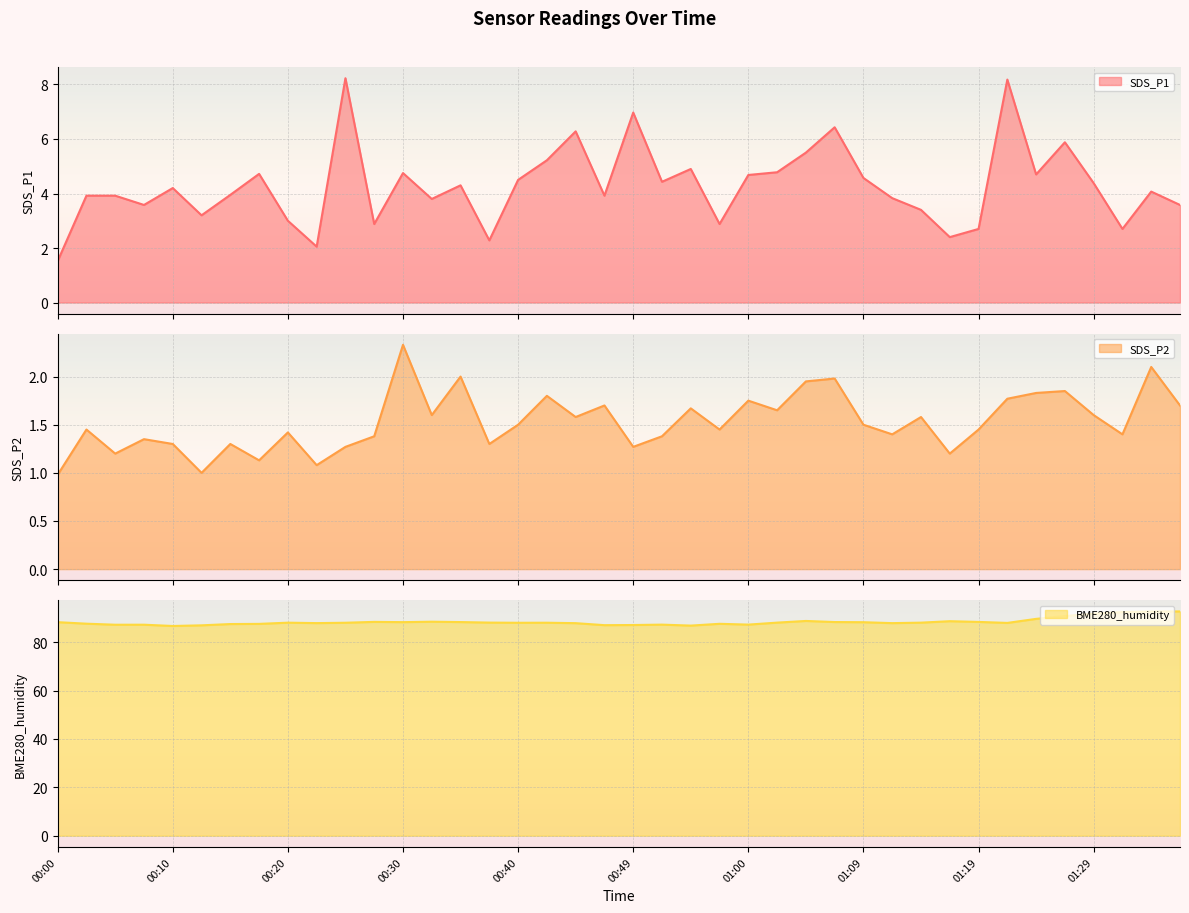

What is the difference between the SDS_P1 values at 01:09 and 01:34?

0.5